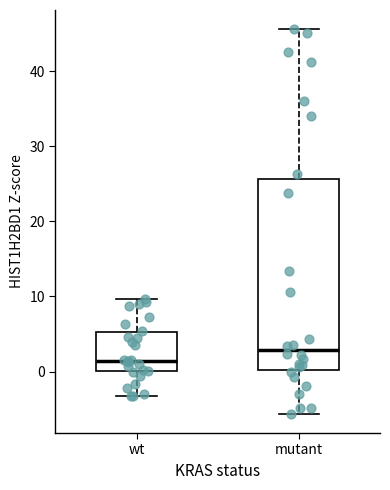

Where does the median line of the box for mutant sit on the y-axis? The values are not printed on the chart, so give them approximately, as read against the axis.

3